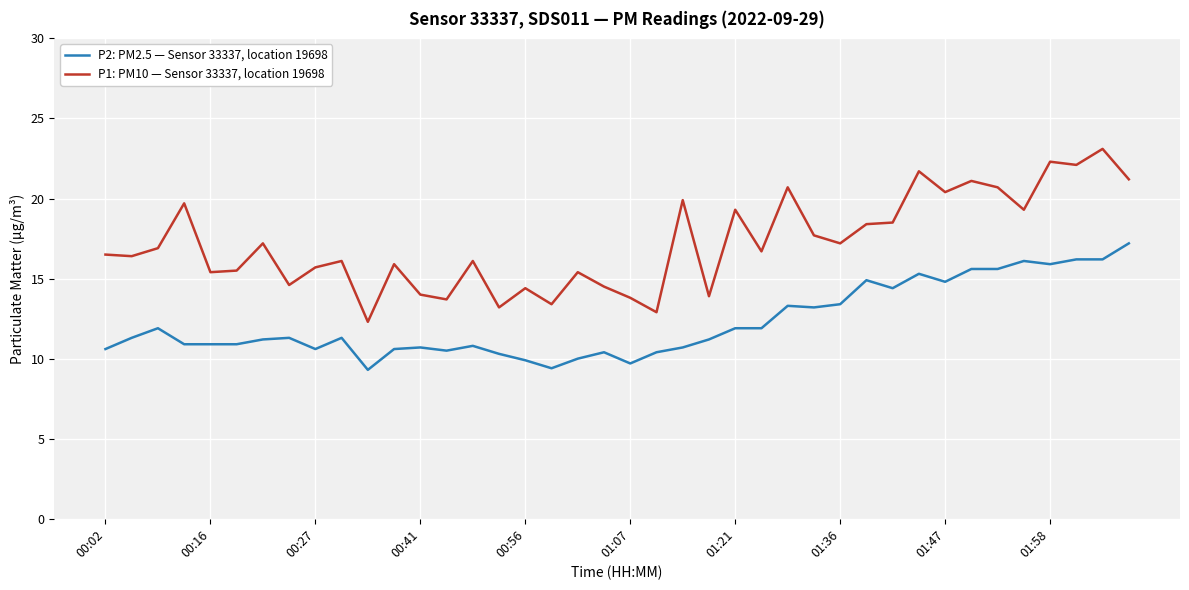

Which series has the largest range (max minus min)?

P1: PM10 — Sensor 33337, location 19698